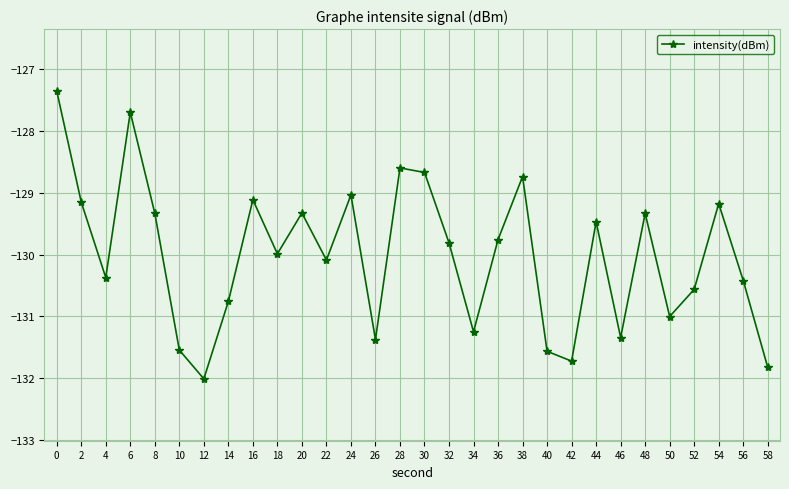

Which label corresponds to the smallest value in the chart?

12